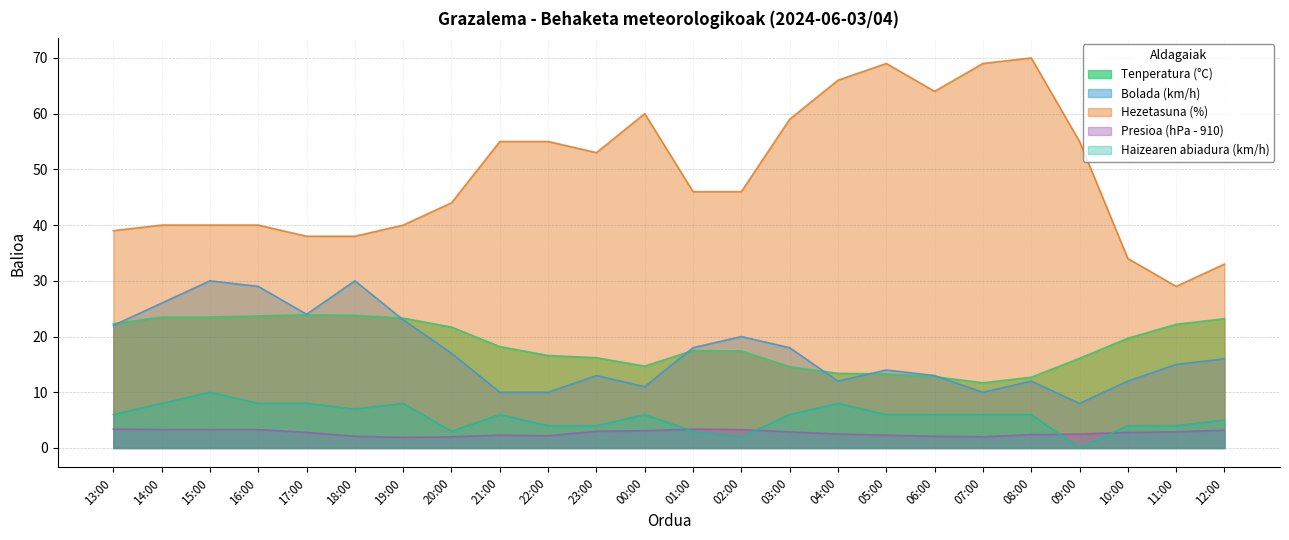

At which label is Presioa (hPa - 910) closest to 2?

20:00